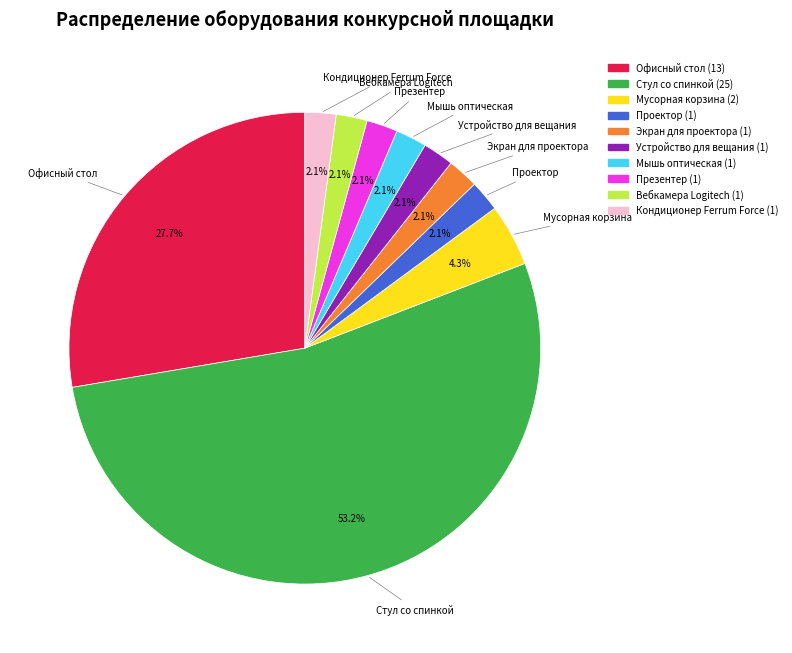

Which category has the biggest portion of the pie?

Стул со спинкой